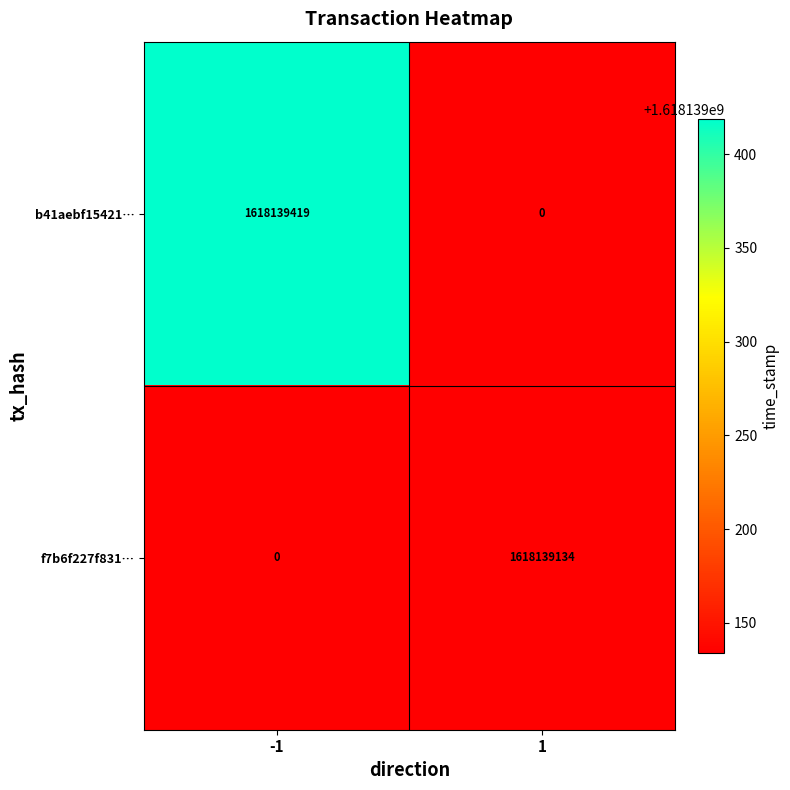

Rank the series at -1 from highest to lowest value.

b41aebf15421…, f7b6f227f831…